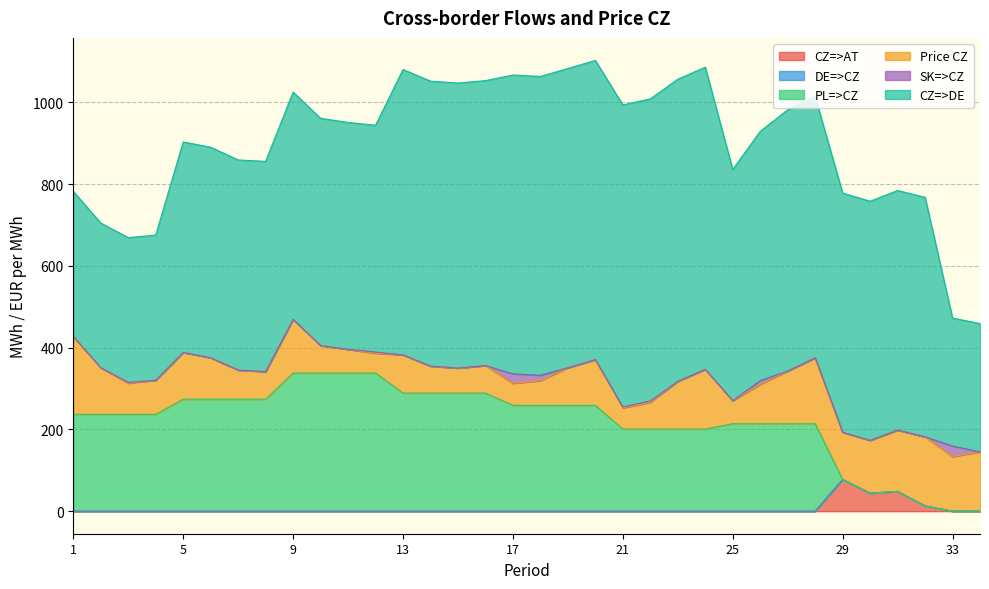

The value of SK=>CZ at 2 is -12.2. True or false?

False